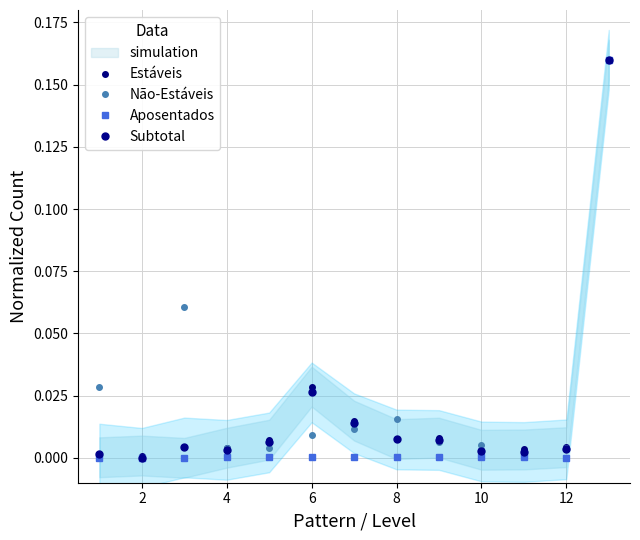

What is the difference between the second highest and second lowest values in the Não-Estáveis series?

0.1